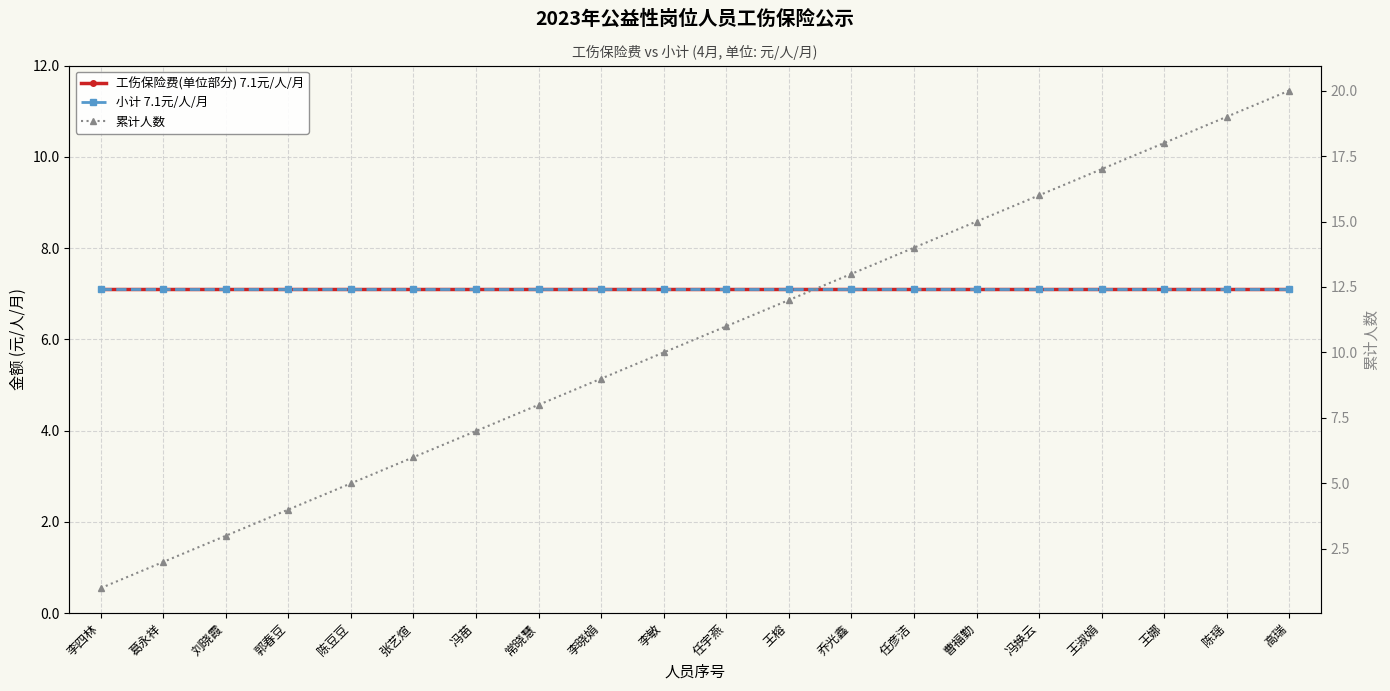

What is the label of the 12th point from the right?

李晓娟